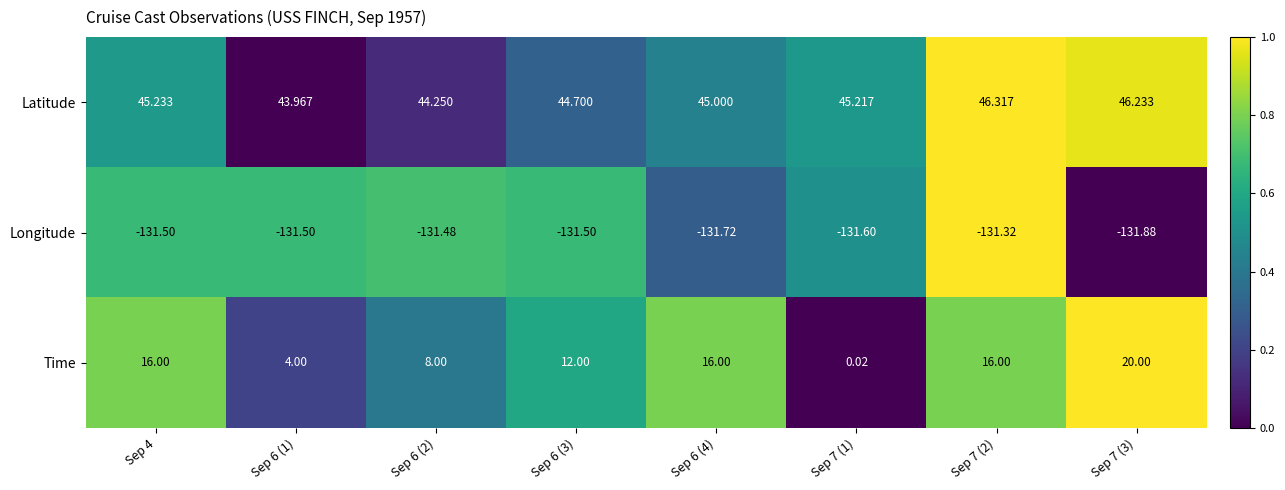

At which category is the sum across all series the highest?

Sep 7 (3)